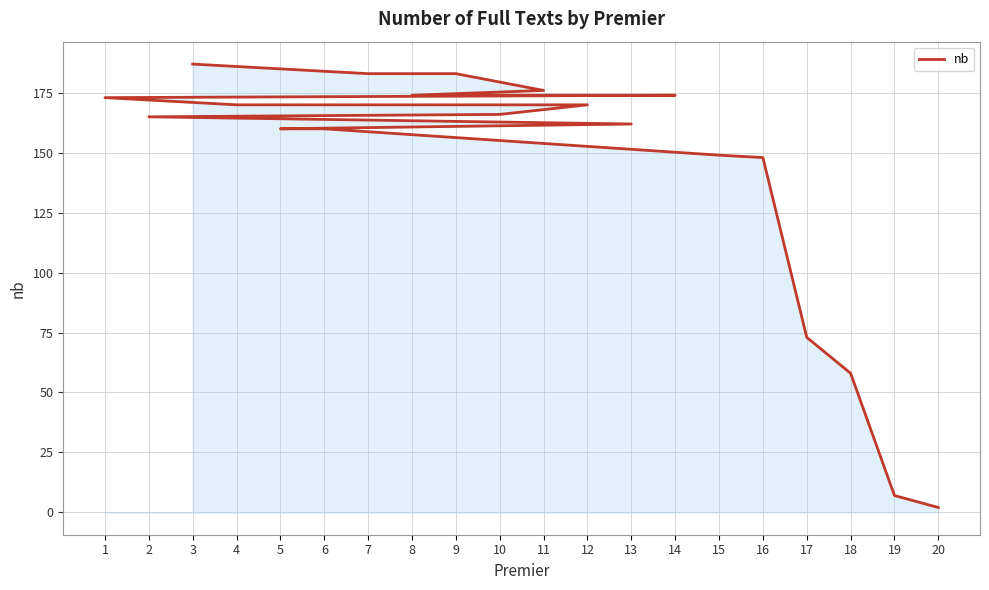

The value at 18 is 12. True or false?

False